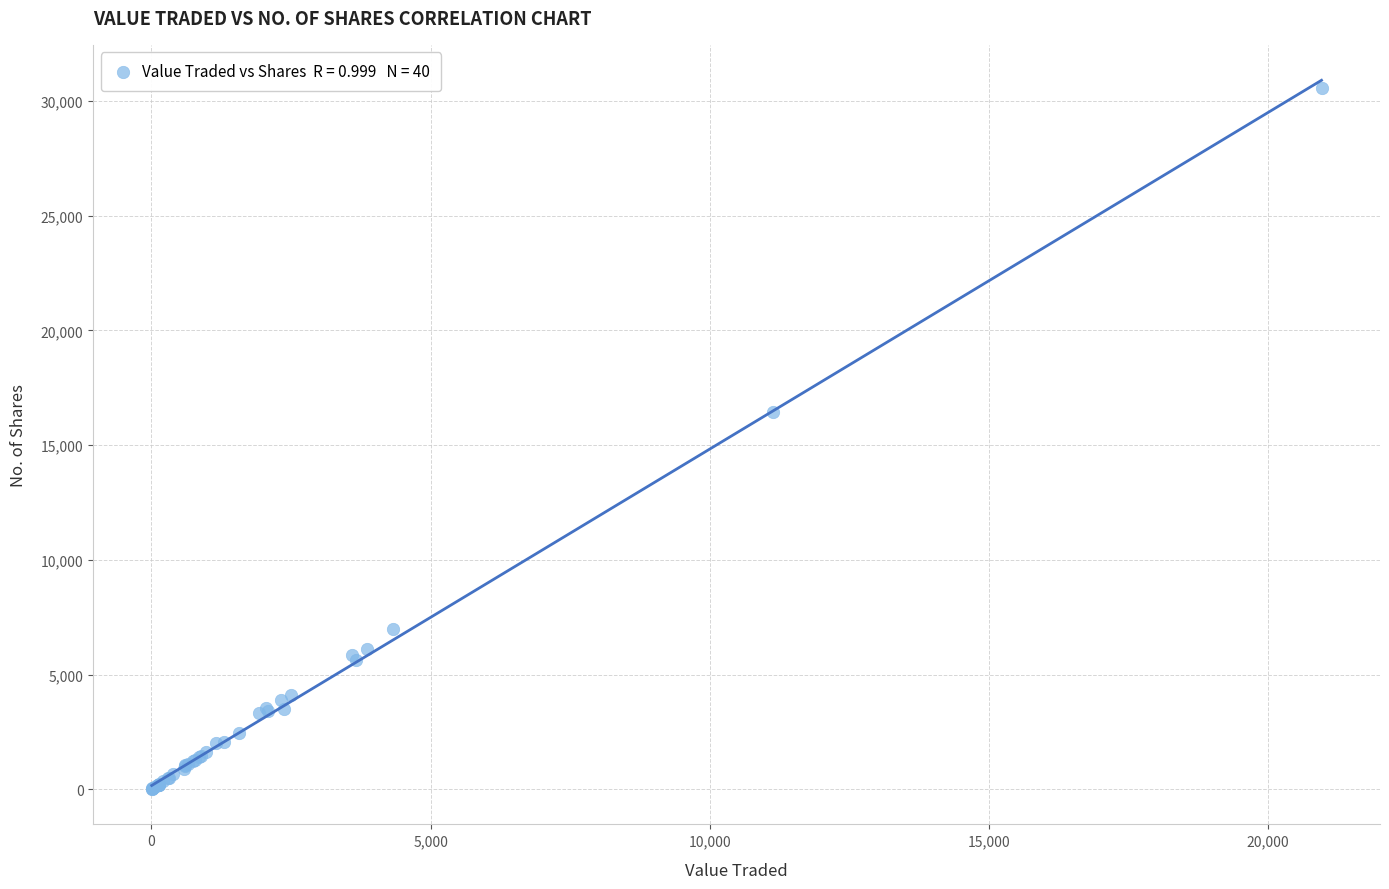

What Y value in the scatter plot is closest to 15288?

16452